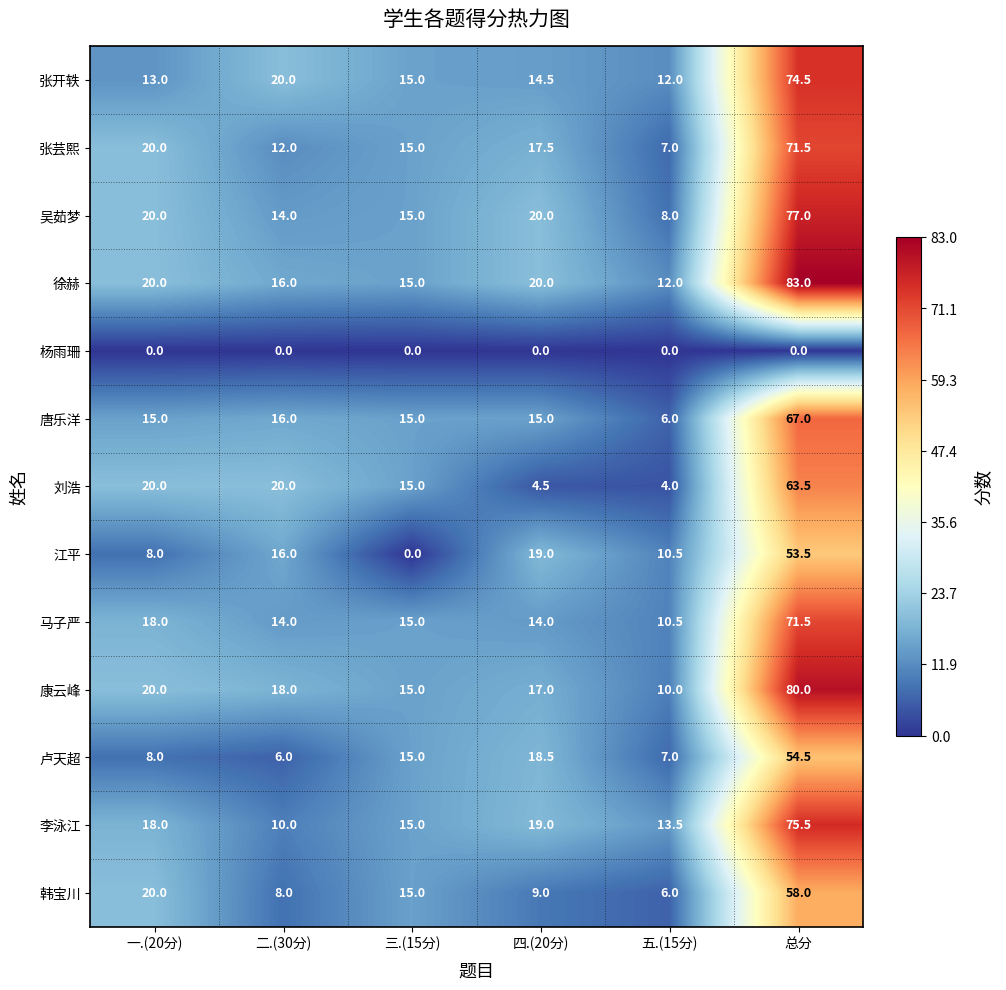

What value does the 马子严 series have at 三.(15分)?

15.0